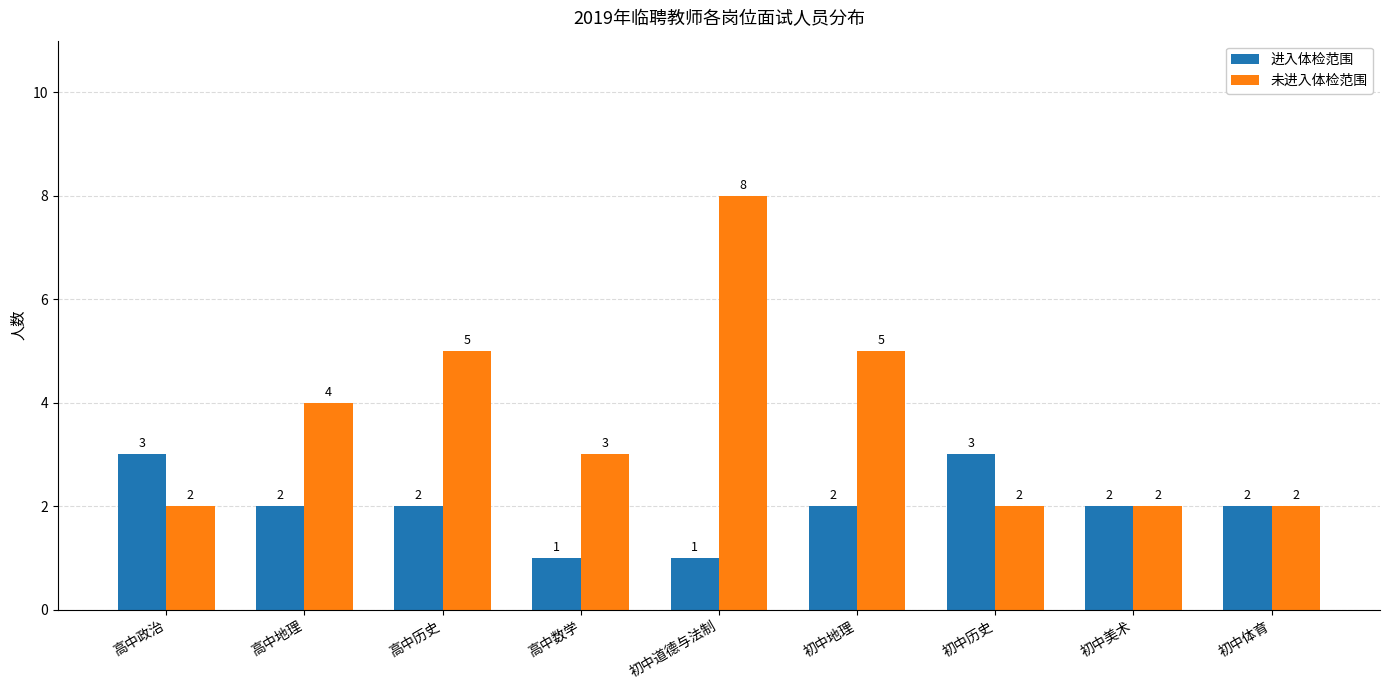

What is the label of the 5th bar from the right?

初中道德与法制